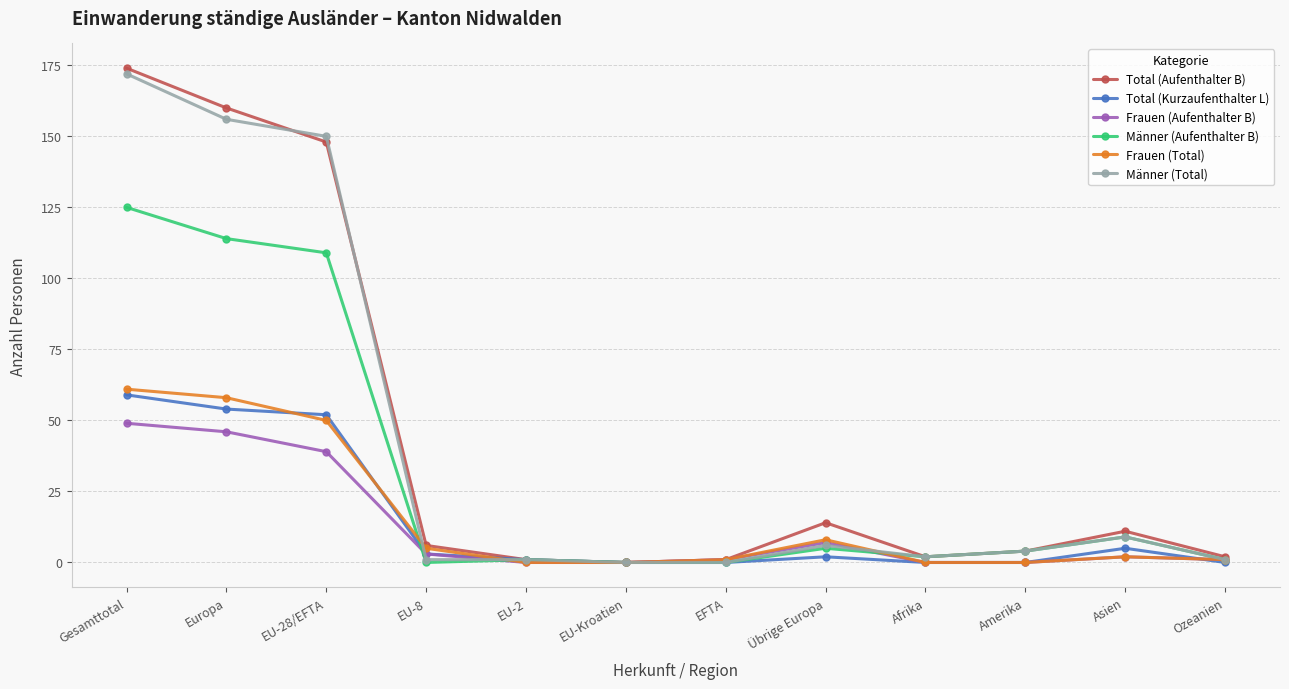

Does the chart display data point markers on the line(s)?

Yes